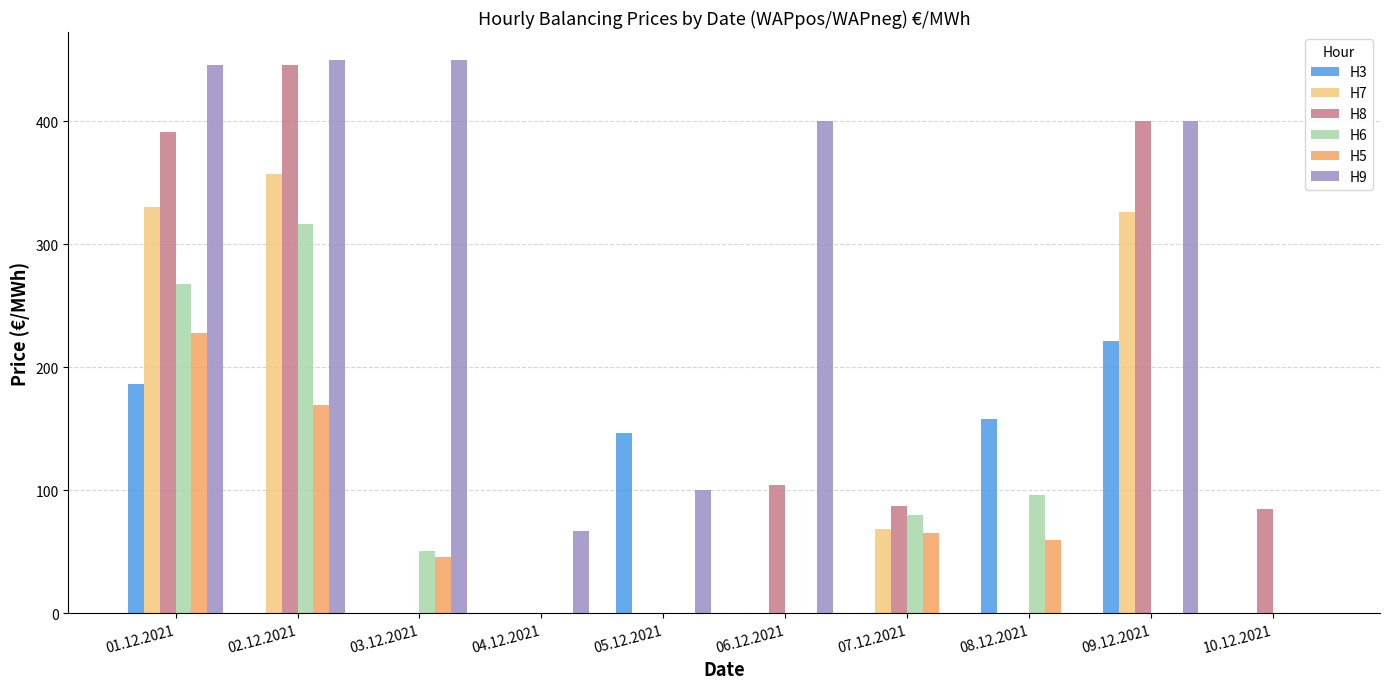

Count the number of categories in the chart.

10